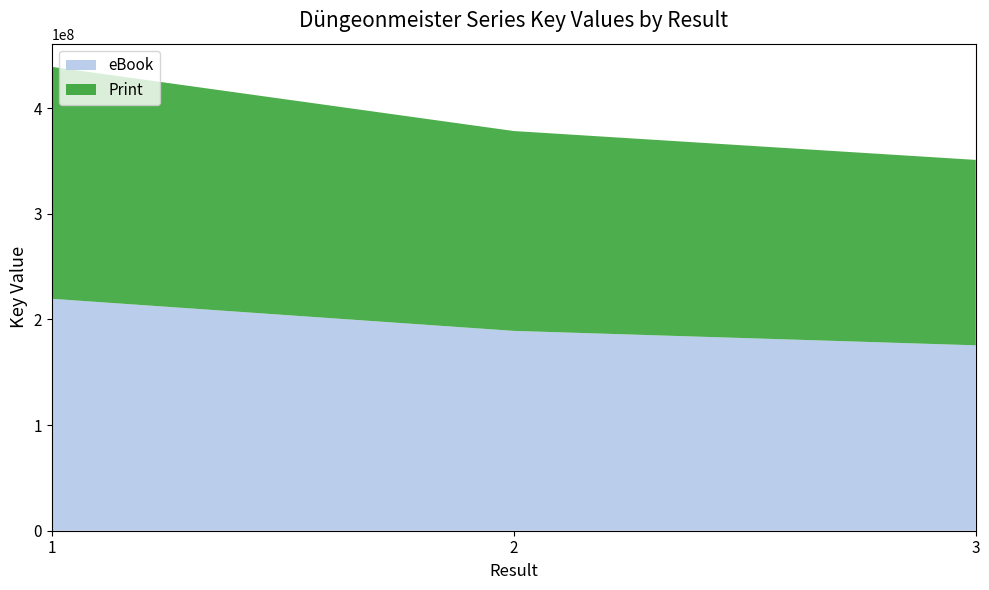

Reading left to right, list all the values displayed in this chart.

eBook: 219481106	189118933	175455421
Print: 219481106	189118933	175455421